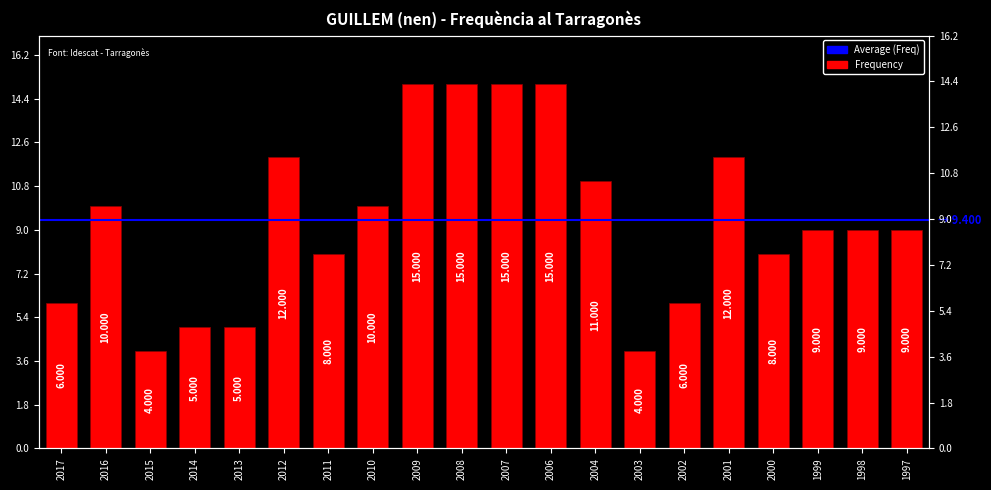

Which label corresponds to the smallest value in the chart?

2015